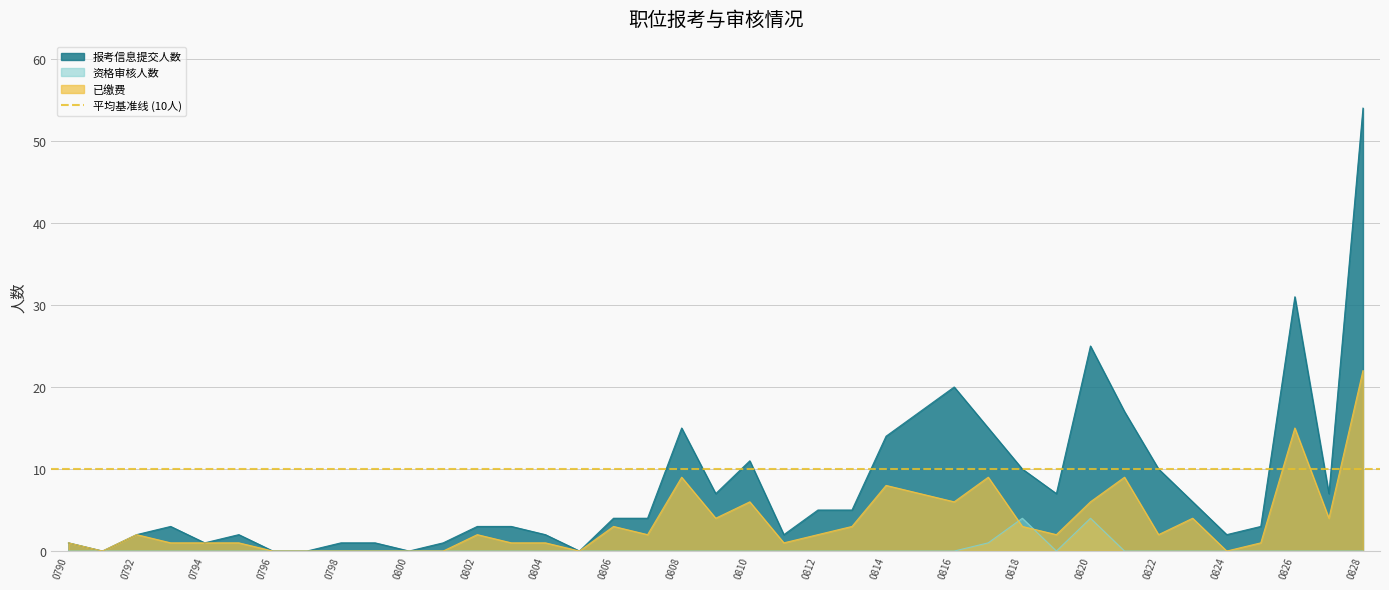

Between 0807 and 0792, which is larger?

0807